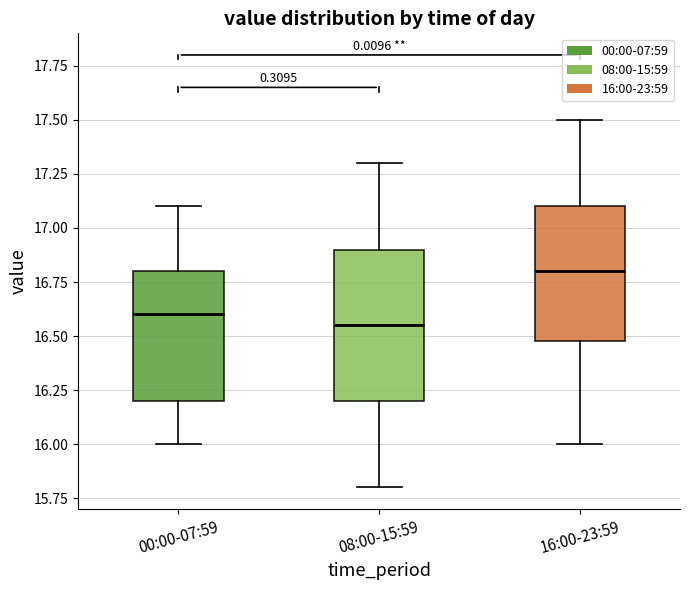

Comparing the boxes themselves (not the whiskers), which one is the tallest?

08:00-15:59